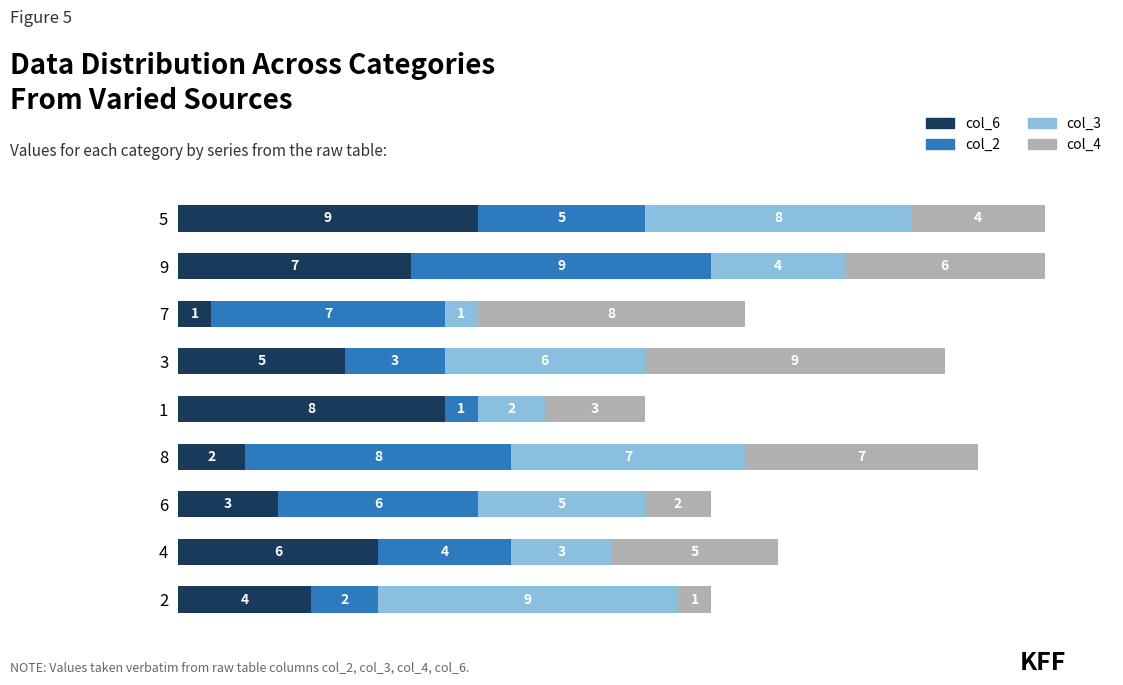

Read the col_6 value at 6.

3